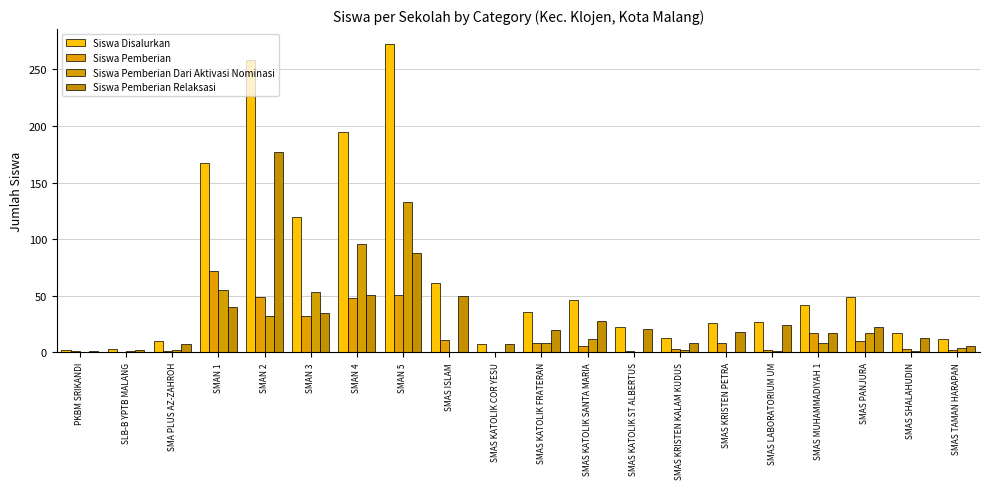

Are the bars grouped side by side (vs. stacked)?

Yes